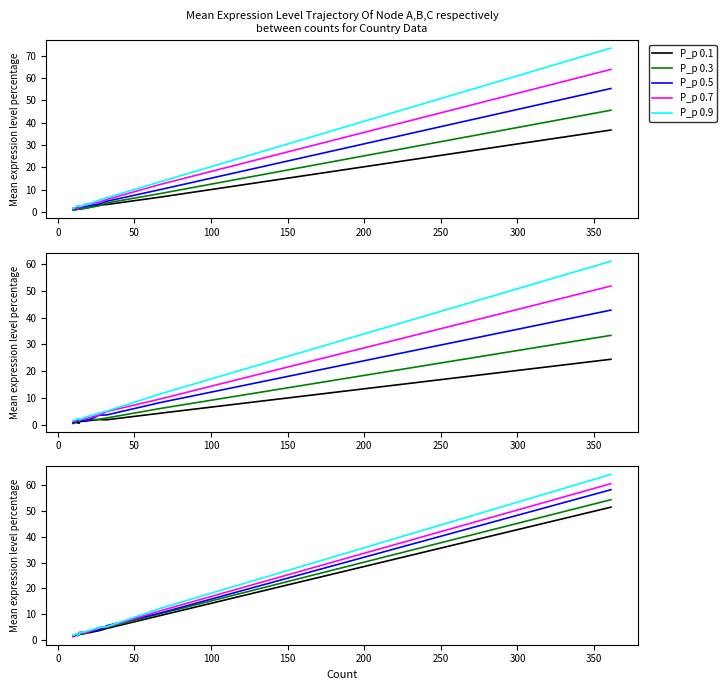

How many lines are shown in the chart?

5